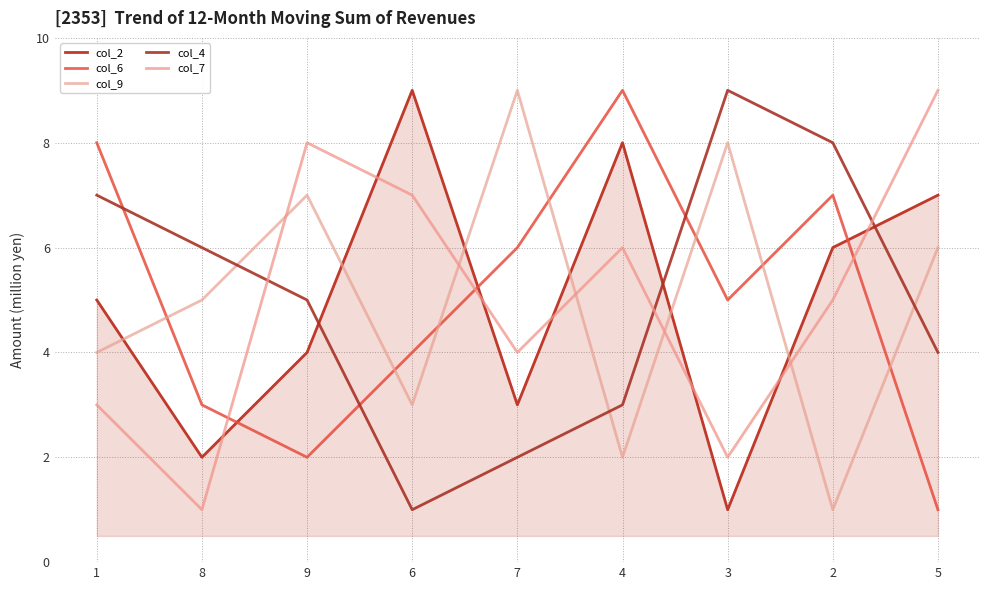

Which label corresponds to the largest value in the chart?

6